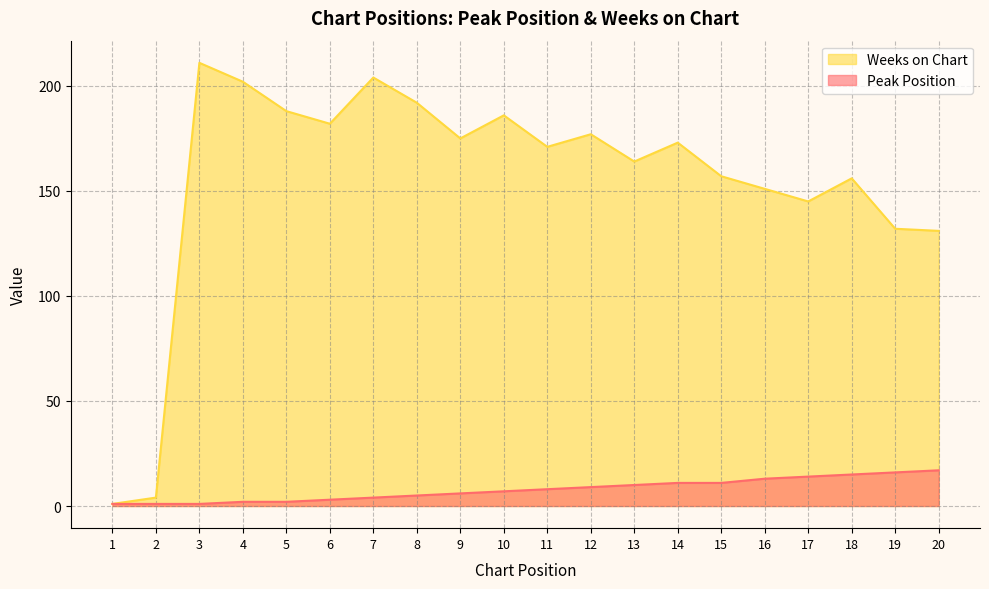

What is the value of the Peak Position point at the 10th from the left?

7